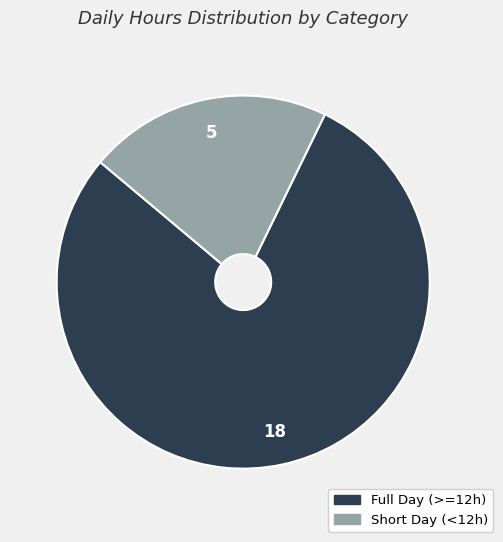

How many segments does this pie chart have?

2